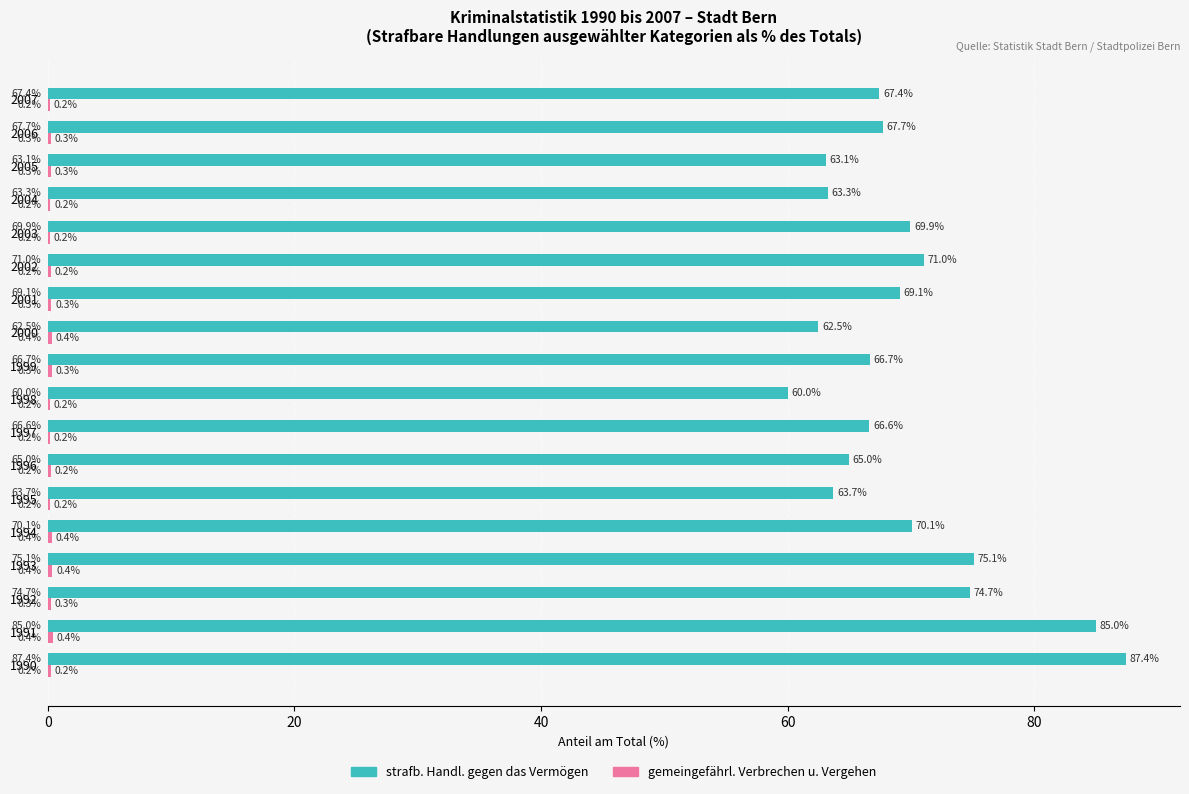

Which series has the widest spread of values?

strafb. Handl. gegen das Vermögen